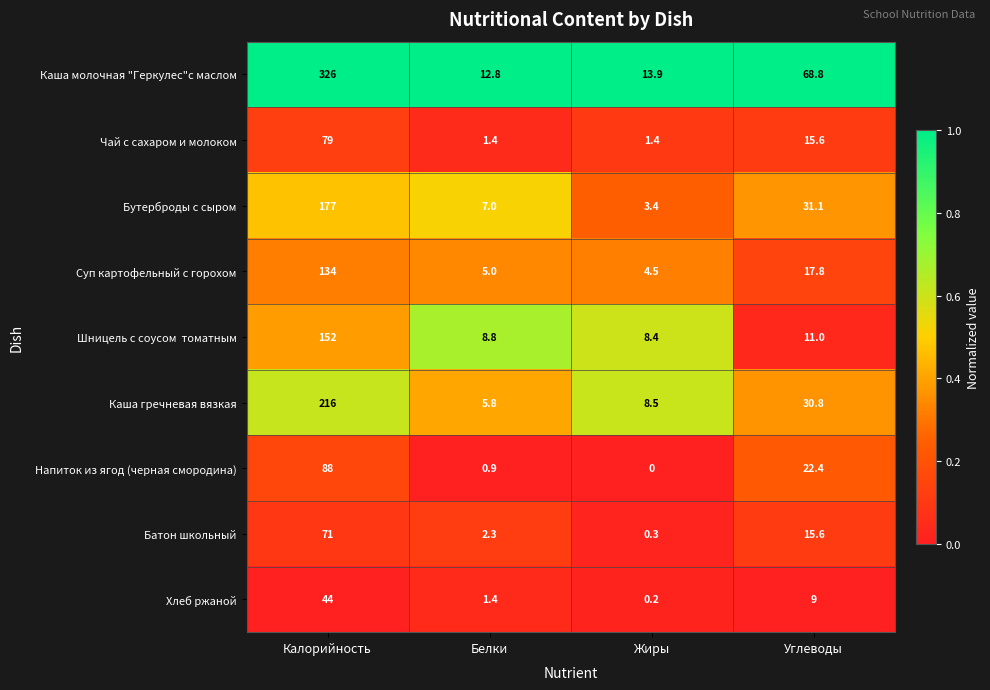

What is the difference between the highest and lowest values at Углеводы?

59.8